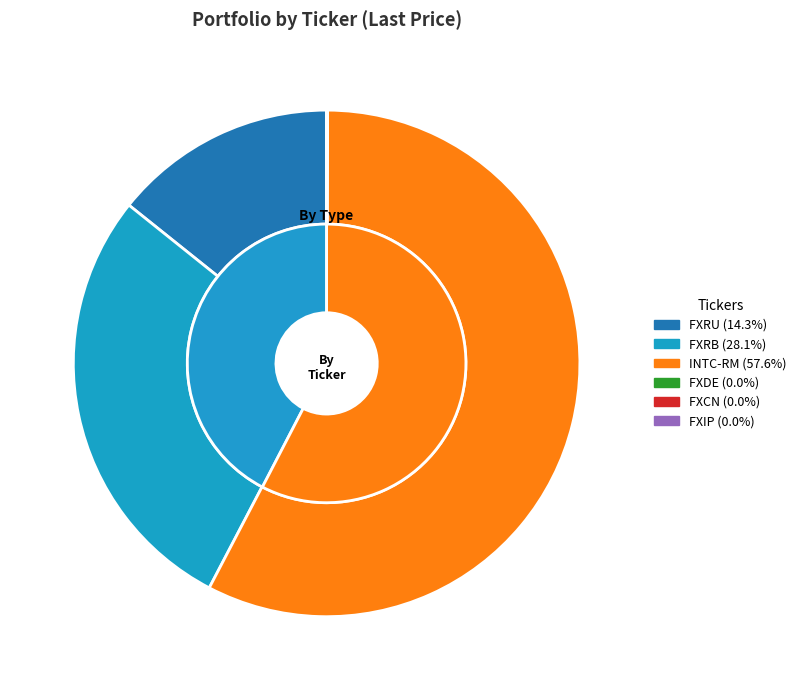

How many segments does this pie chart have?

6